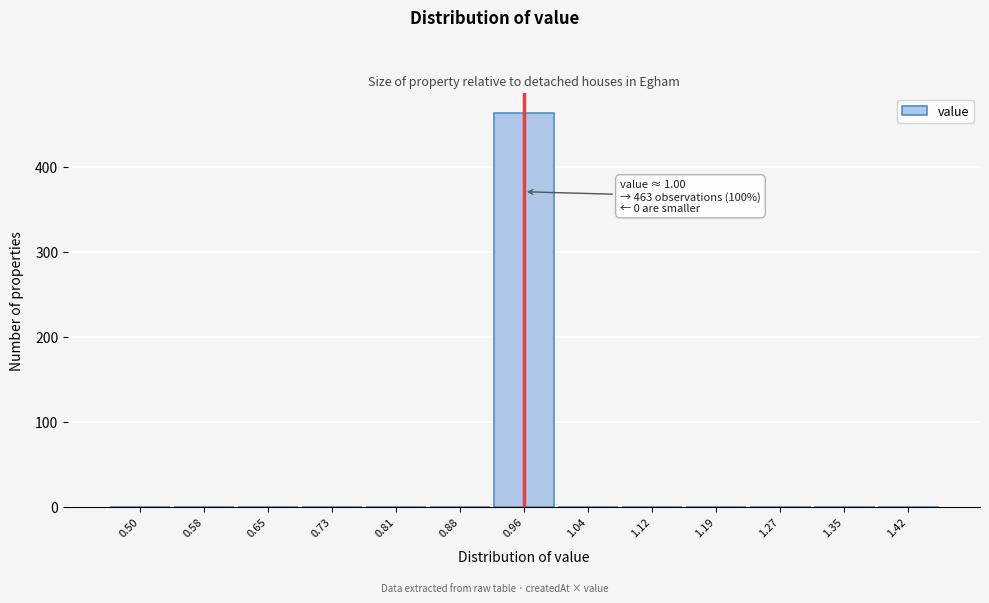

Reading left to right, what are all the values shown in this chart?

0.50=0	0.58=0	0.65=0	0.73=0	0.81=0	0.88=0	0.96=463	1.04=0	1.12=0	1.19=0	1.27=0	1.35=0	1.42=0